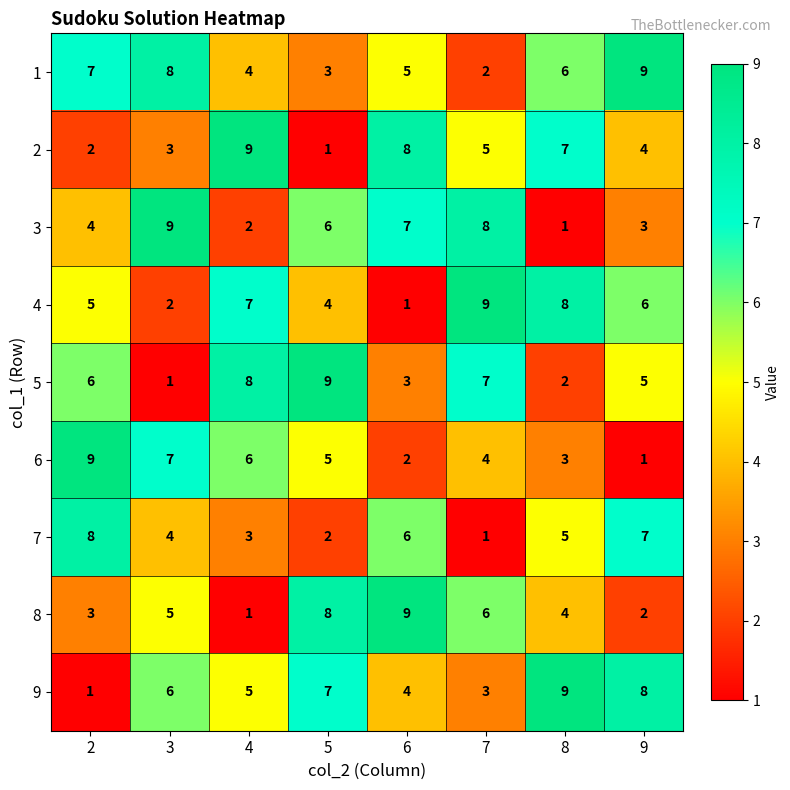

What is the difference between the maximum and minimum values in the 7 series?

7